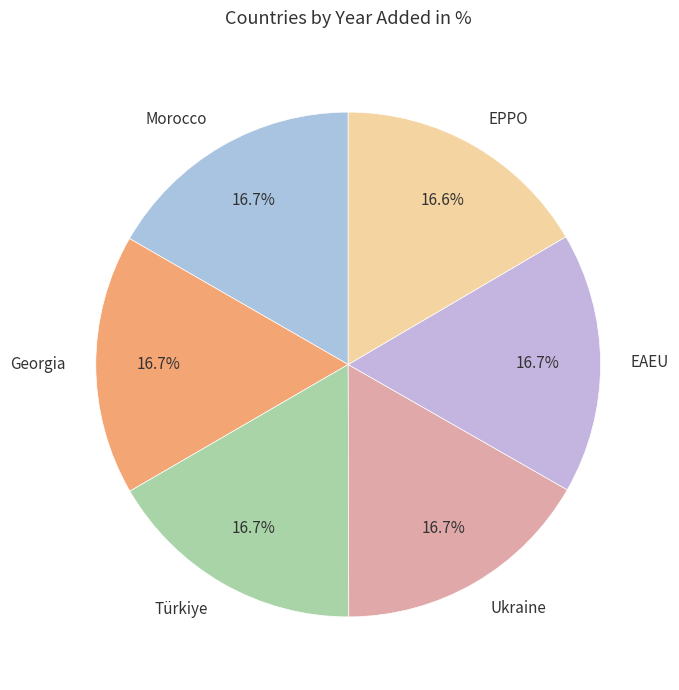

What percentage is the Türkiye slice, to the nearest percent?

17%